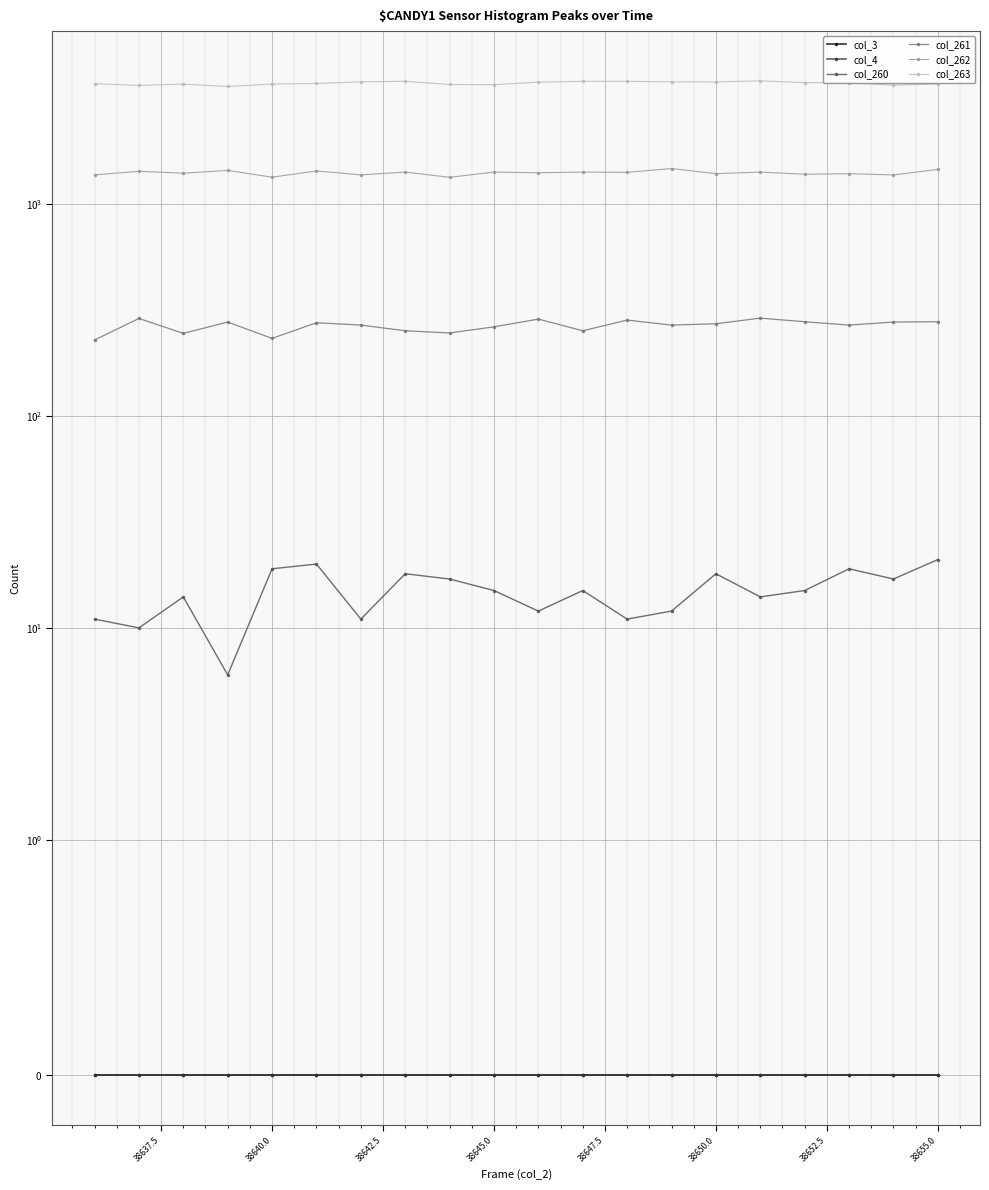

What is the difference between the maximum and minimum values in the col_263 series?

226